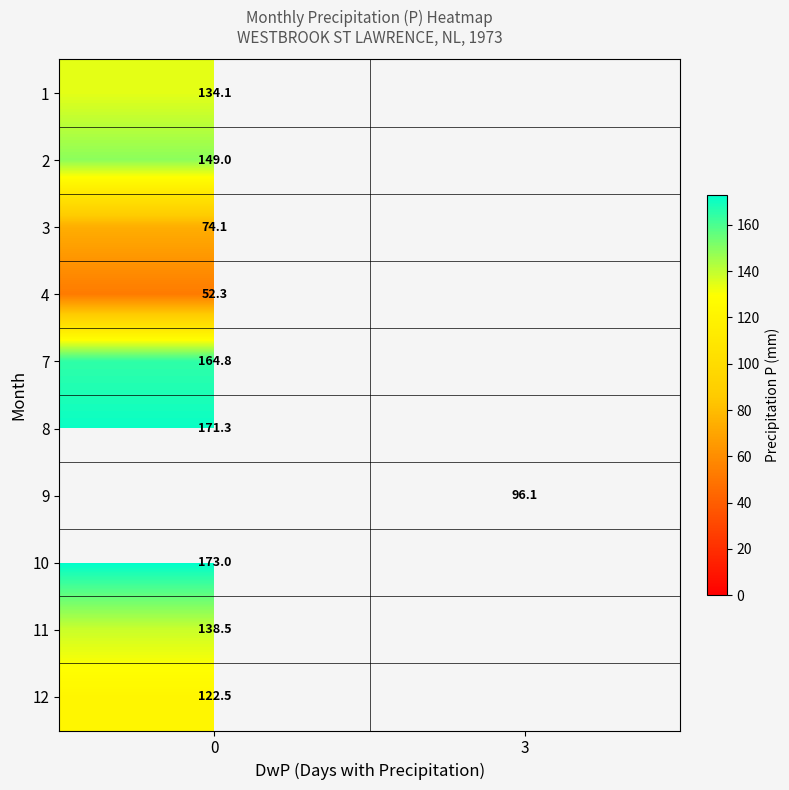

The value of row_3 at 0 is 52.3. True or false?

True